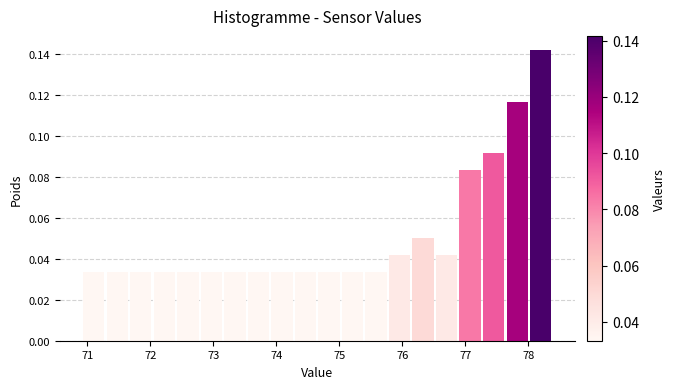

Around what value on the x-axis is the tallest bar? Give the approximate position of its centre, as read against the axis.

78.2